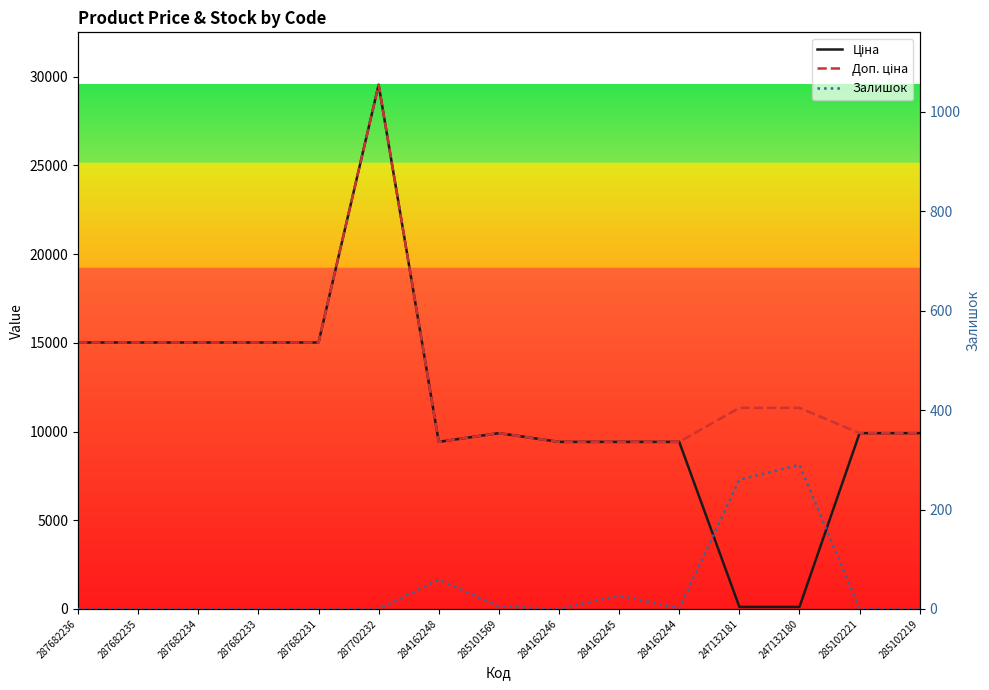

At which category is the sum across all series the highest?

287702232